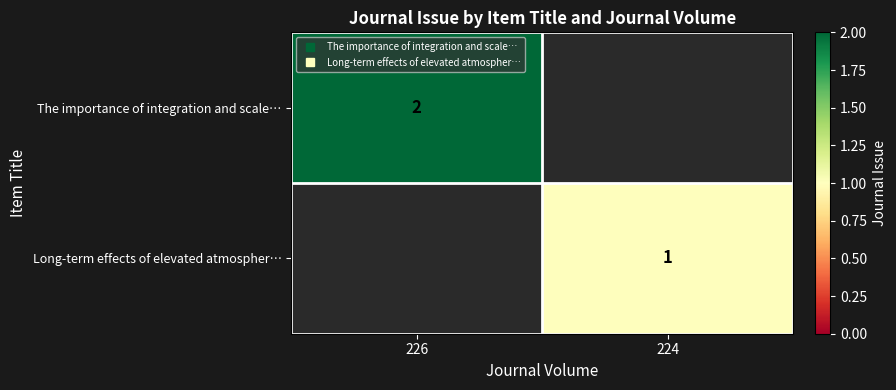

What is the sum of all Long-term effects of elevated atmospher… values?

1